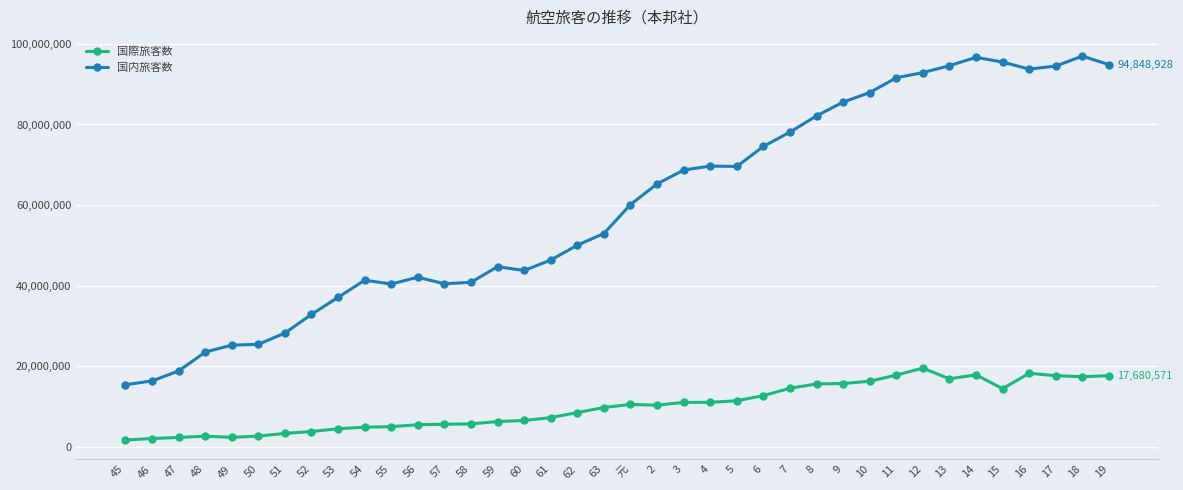

What is the maximum value for 国際旅客数?

19543017